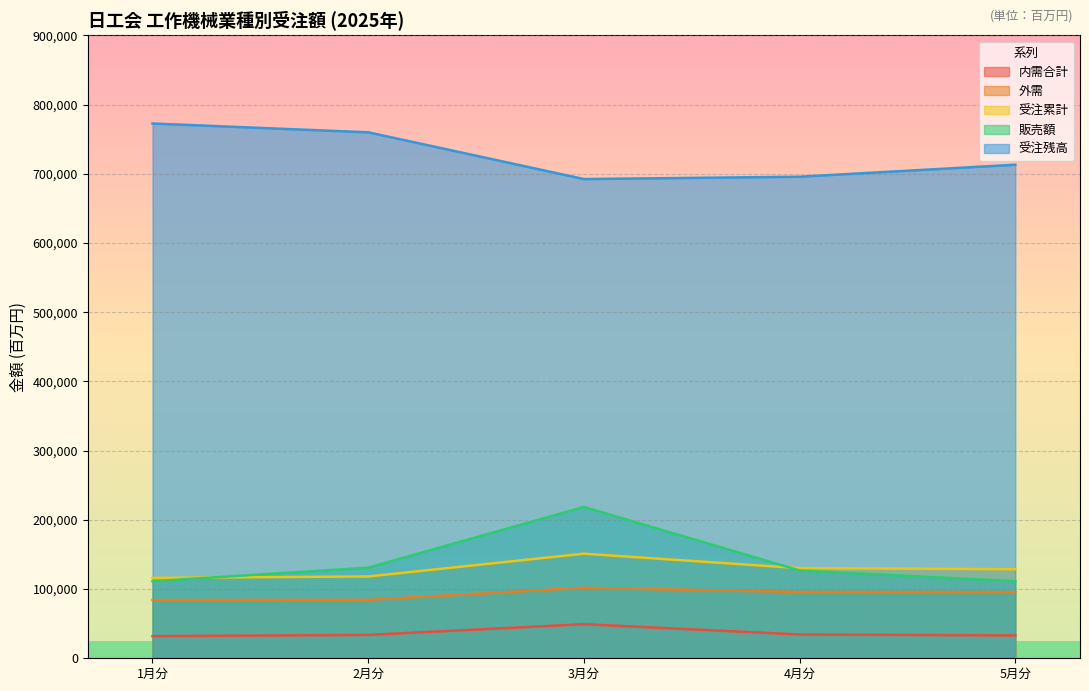

What is the sum of all 受注残高 values?

3633884